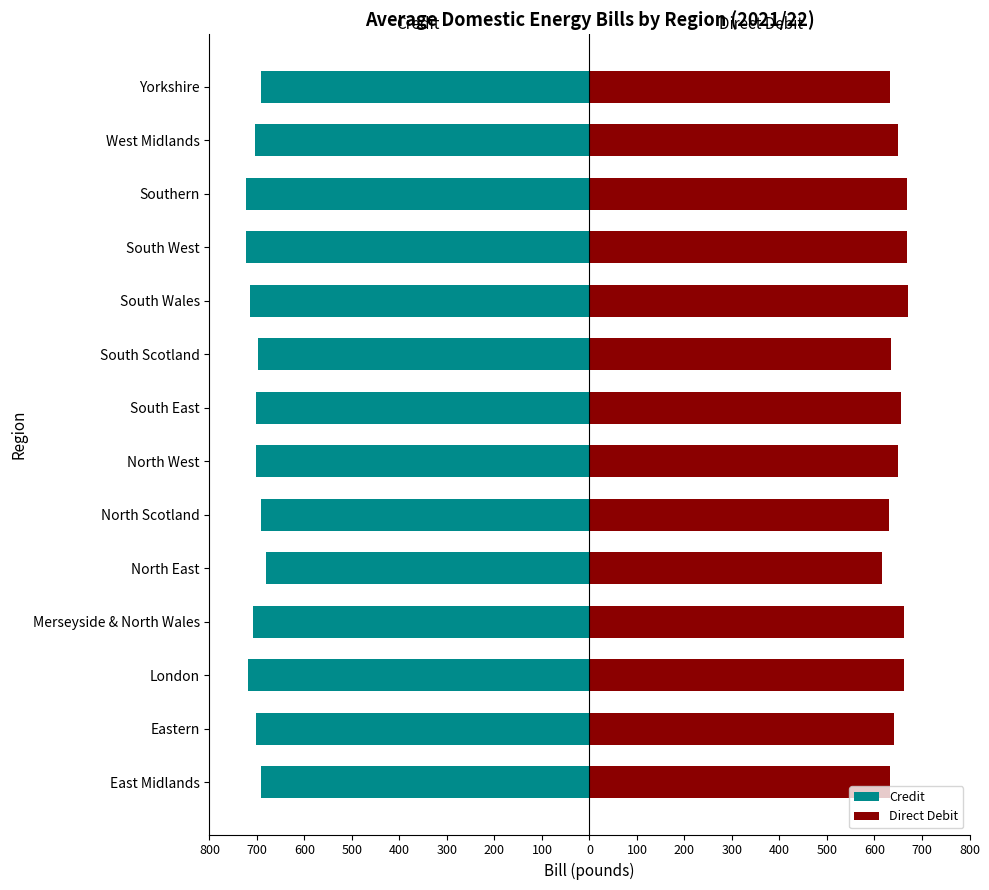

What value does the Credit series have at South Scotland?

-696.7